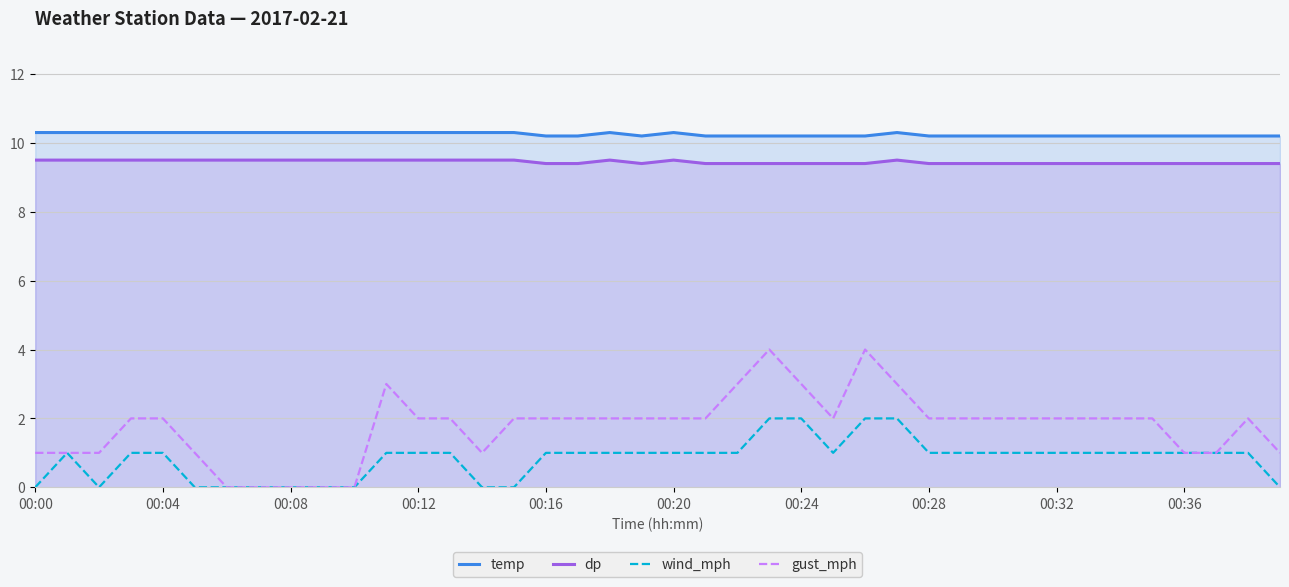

Does the chart have visible grid lines?

Yes